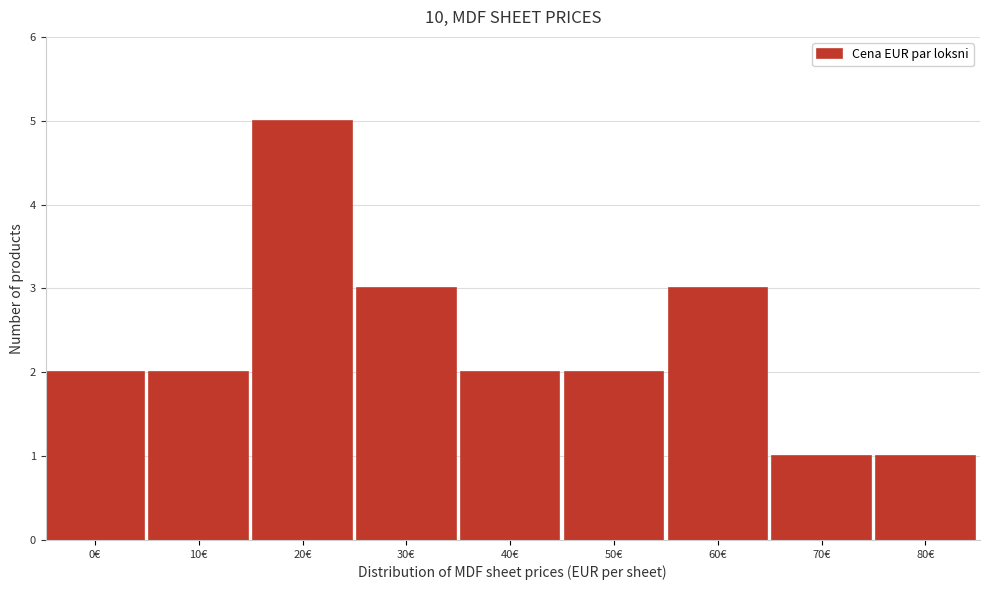

Reading right to left, list all the values displayed in this chart.

80€=1	70€=1	60€=3	50€=2	40€=2	30€=3	20€=5	10€=2	0€=2